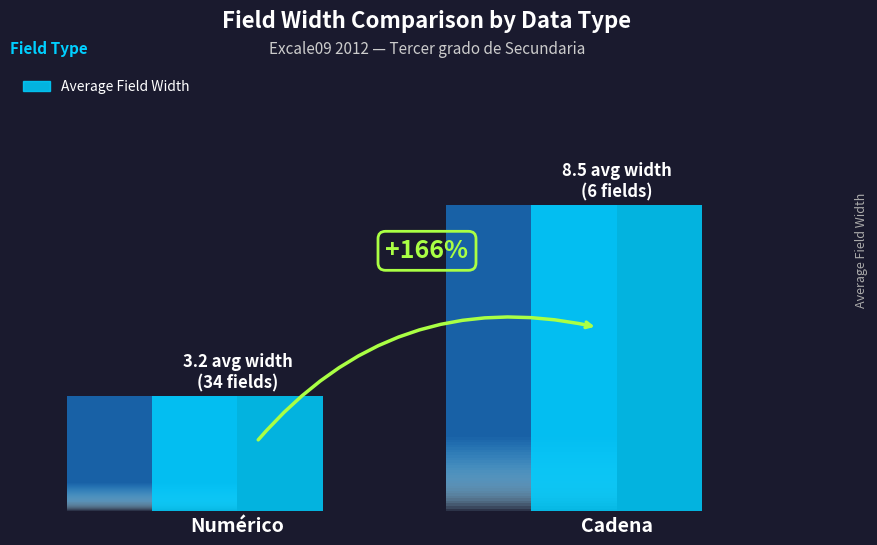

What is the difference between the maximum and minimum values?

5.3